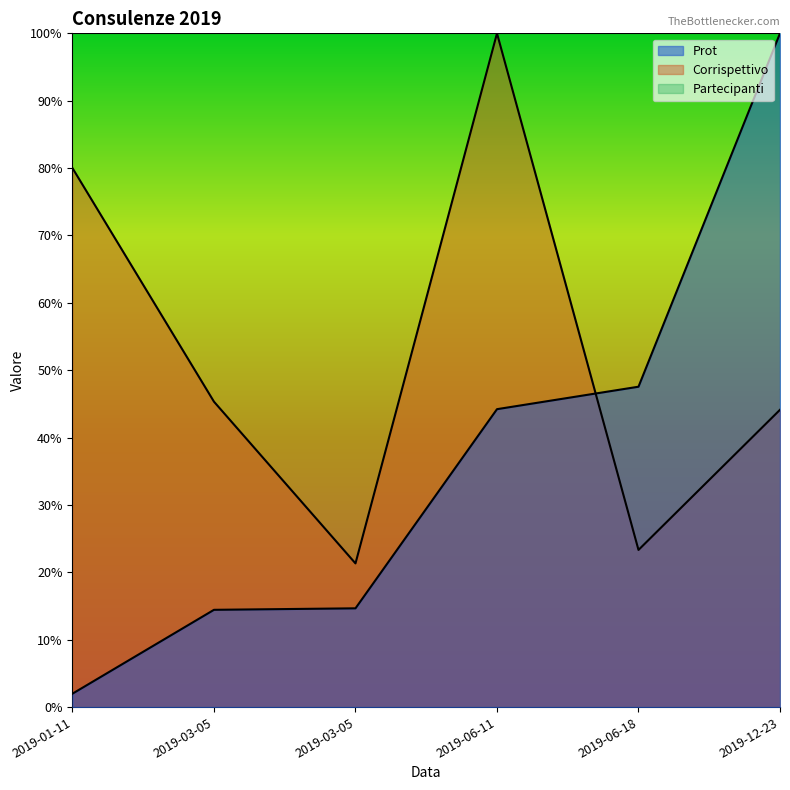

Rank the series by their average value, from highest to lowest.

Partecipanti, Corrispettivo, Prot